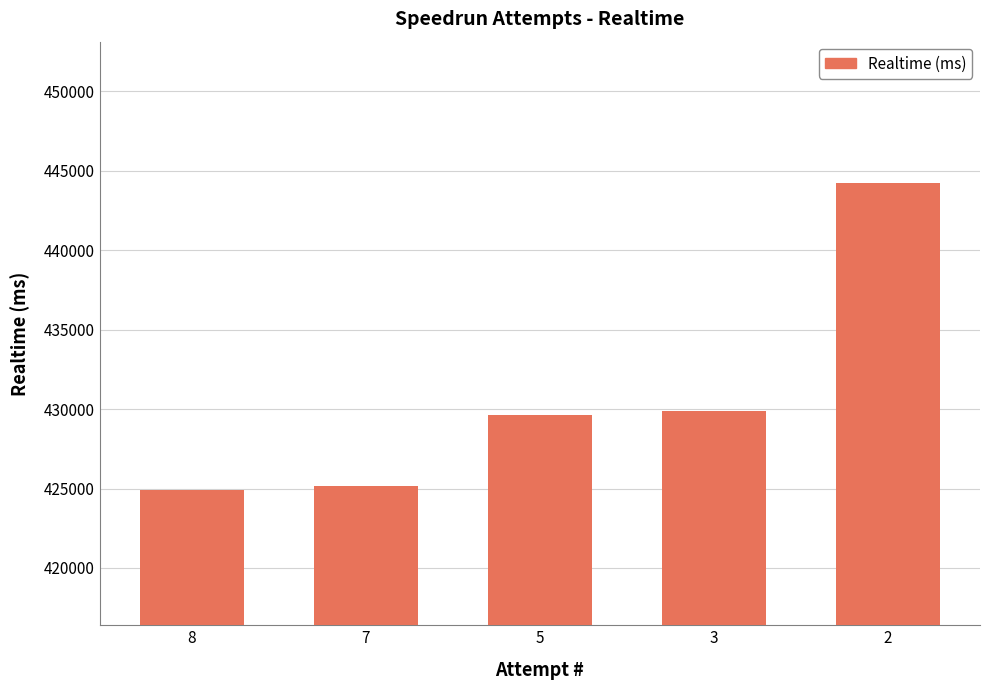

What is the greatest value displayed?

444249